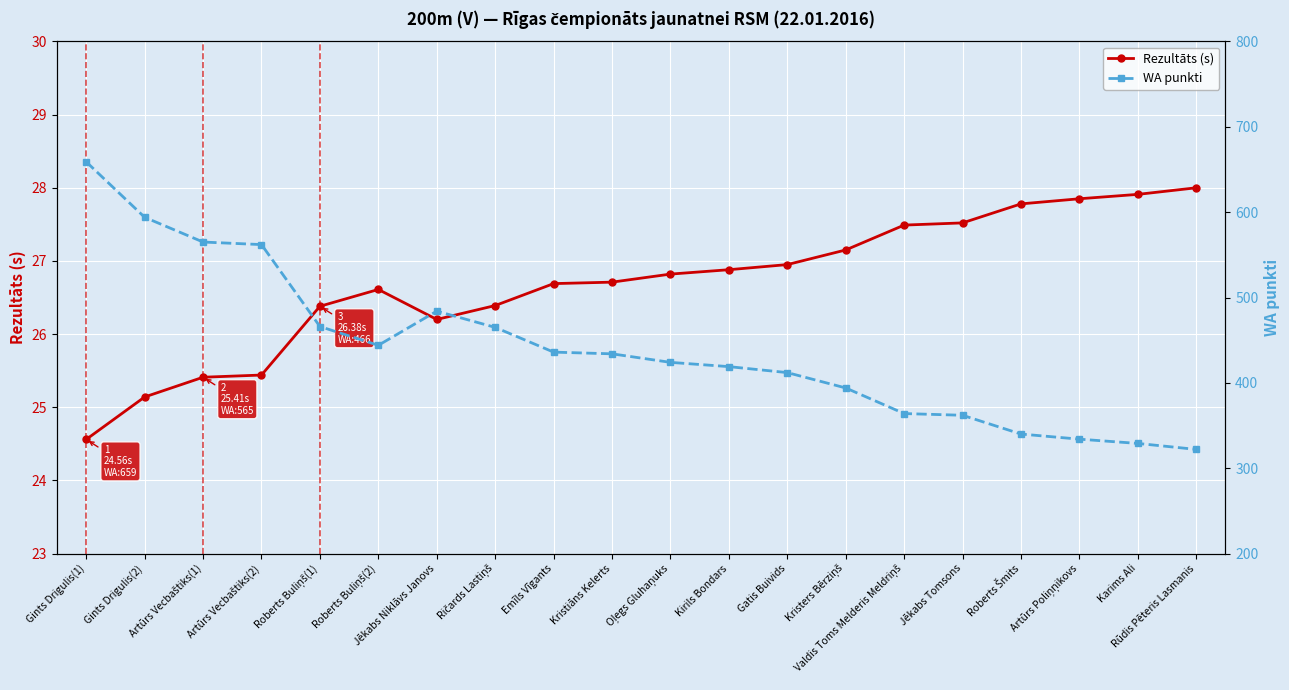

Reading left to right, transcribe all the data shown in this chart.

Rezultāts (s): Gints Drigulis(1)=24.6	Gints Drigulis(2)=25.1	Artūrs Vecbaštiks(1)=25.4	Artūrs Vecbaštiks(2)=25.4	Roberts Buliņš(1)=26.4	Roberts Buliņš(2)=26.6	Jēkabs Niklāvs Janovs=26.2	Ričards Lastiņš=26.4	Emīls Vīgants=26.7	Kristiāns Kelerts=26.7	Oļegs Gluhaņuks=26.8	Kirils Bondars=26.9	Gatis Buivids=26.9	Kristers Bērziņš=27.1	Valdis Toms Melderis Meldriņš=27.5	Jēkabs Tomsons=27.5	Roberts Šmits=27.8	Artūrs Poliņņikovs=27.9	Karims Ali=27.9	Rūdis Pēteris Lasmanis=28.0
WA punkti: Gints Drigulis(1)=659.0	Gints Drigulis(2)=594.0	Artūrs Vecbaštiks(1)=565.0	Artūrs Vecbaštiks(2)=562.0	Roberts Buliņš(1)=466.0	Roberts Buliņš(2)=444.0	Jēkabs Niklāvs Janovs=484.0	Ričards Lastiņš=465.0	Emīls Vīgants=436.0	Kristiāns Kelerts=434.0	Oļegs Gluhaņuks=424.0	Kirils Bondars=419.0	Gatis Buivids=412.0	Kristers Bērziņš=394.0	Valdis Toms Melderis Meldriņš=364.0	Jēkabs Tomsons=362.0	Roberts Šmits=340.0	Artūrs Poliņņikovs=334.0	Karims Ali=329.0	Rūdis Pēteris Lasmanis=322.0